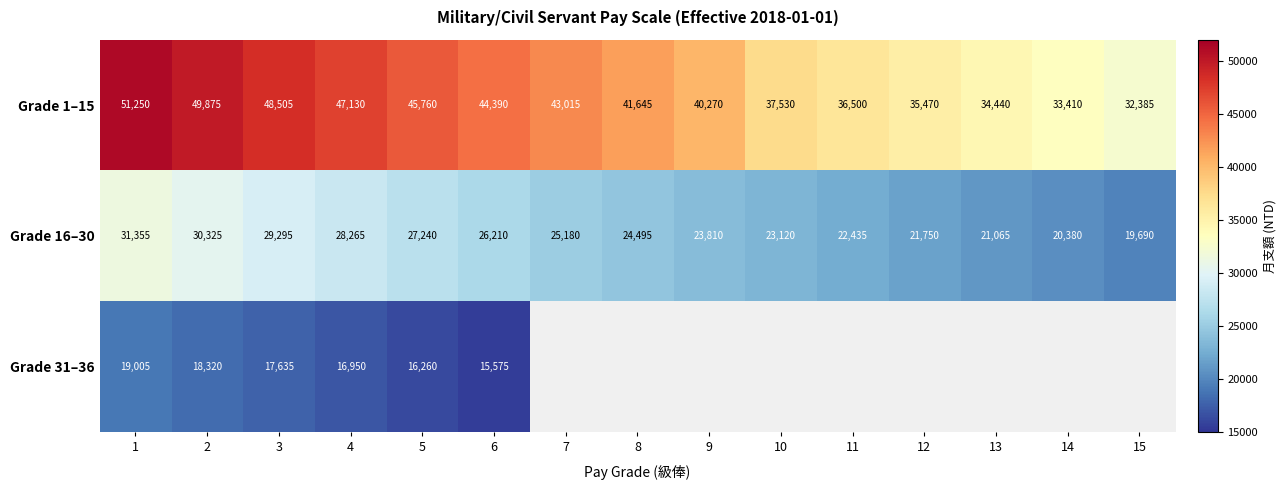

Between 1 and 5, which series saw the biggest shift?

Grade 1–15